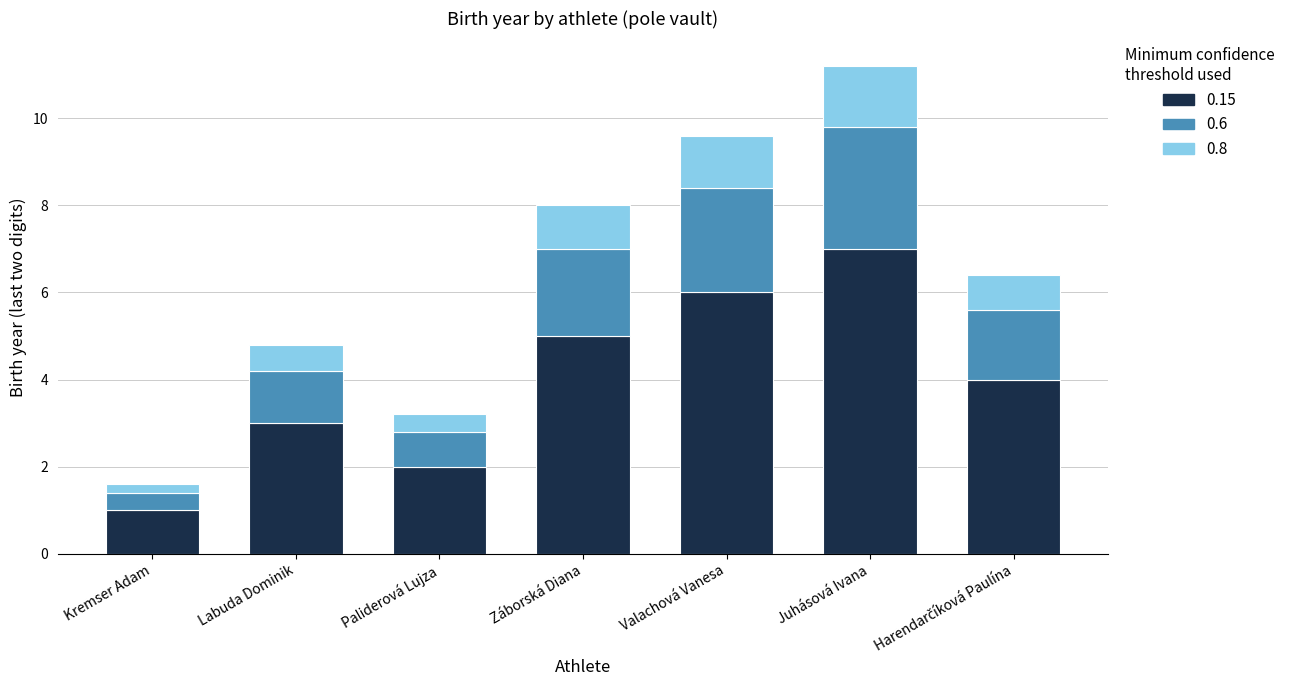

Is it true that 0.15 equals 7.0 at Záborská Diana?

False